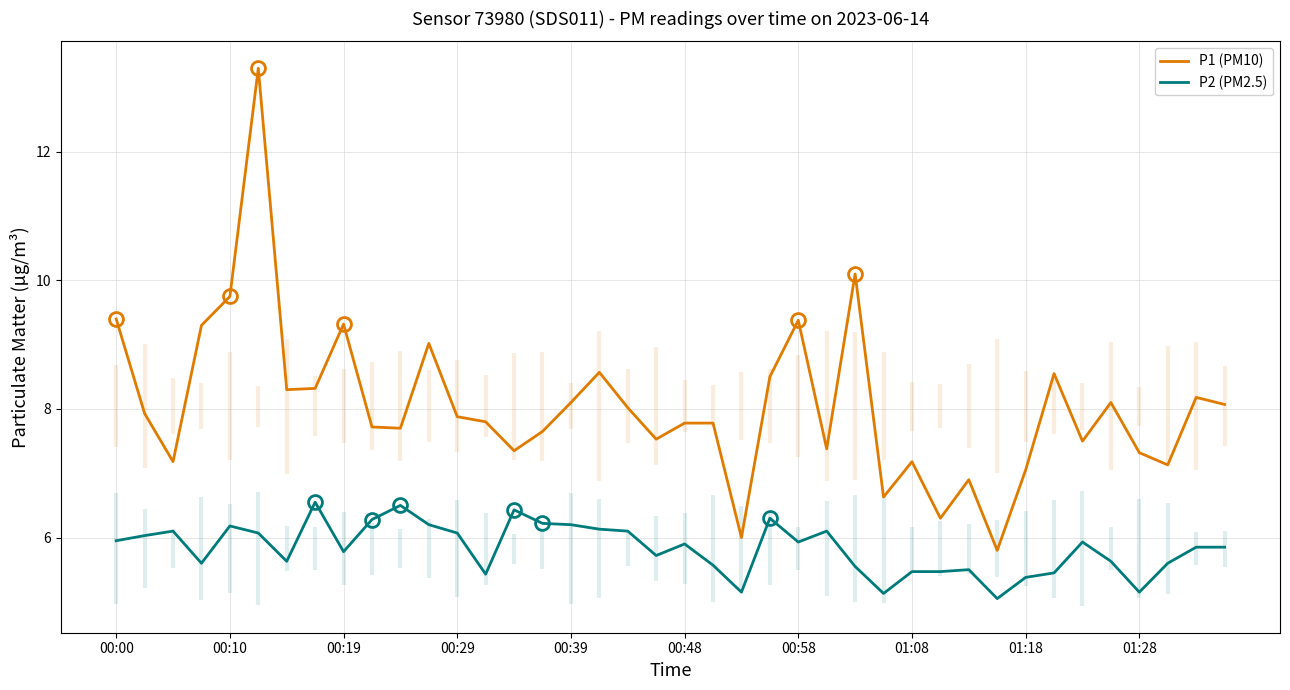

Which series has the largest total across all categories?

P1 (PM10)